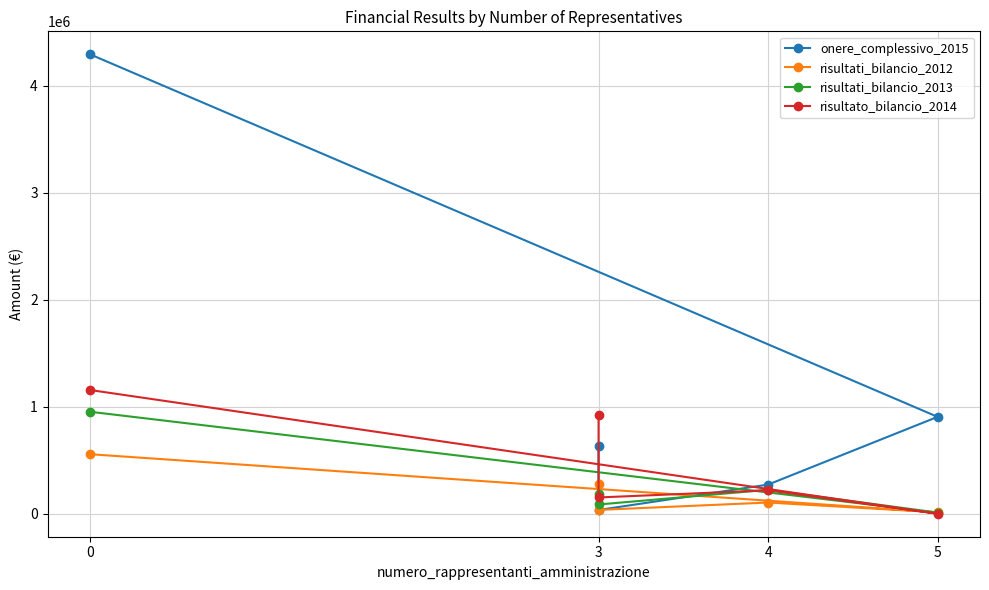

What is the spread (max minus min) of values at 5?

905010.0